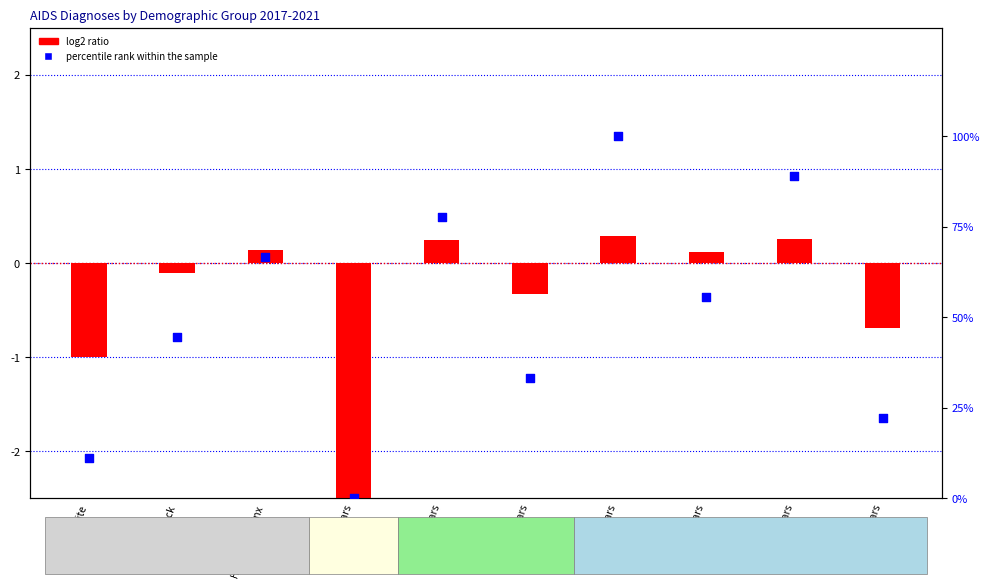

Which has a higher value, White or Black?

Black